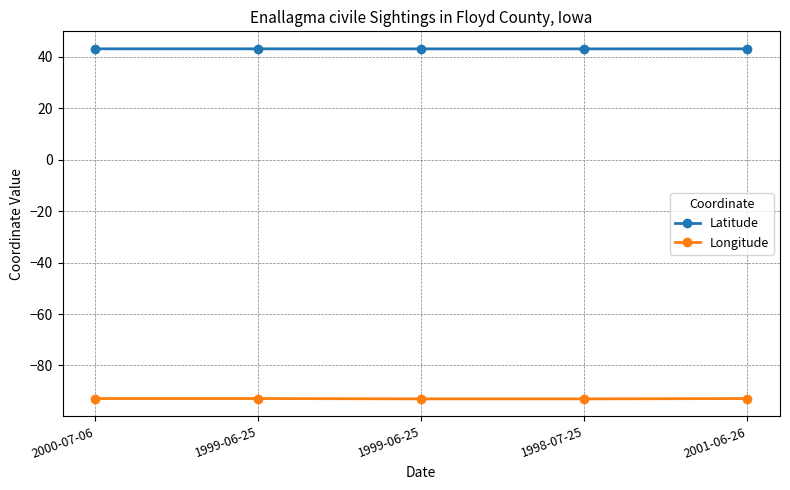

Count the number of categories in the chart.

5